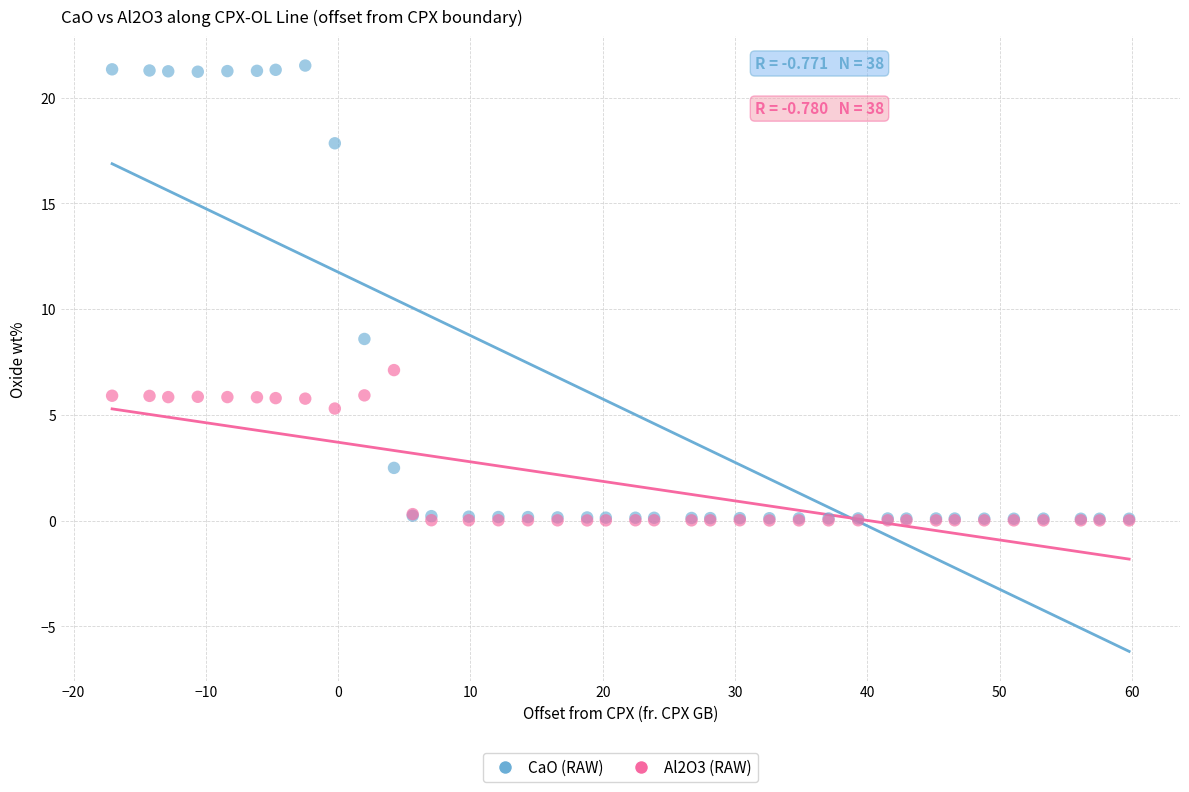

In the Al2O3 (RAW) series, what Y value is closest to 3?

5.3